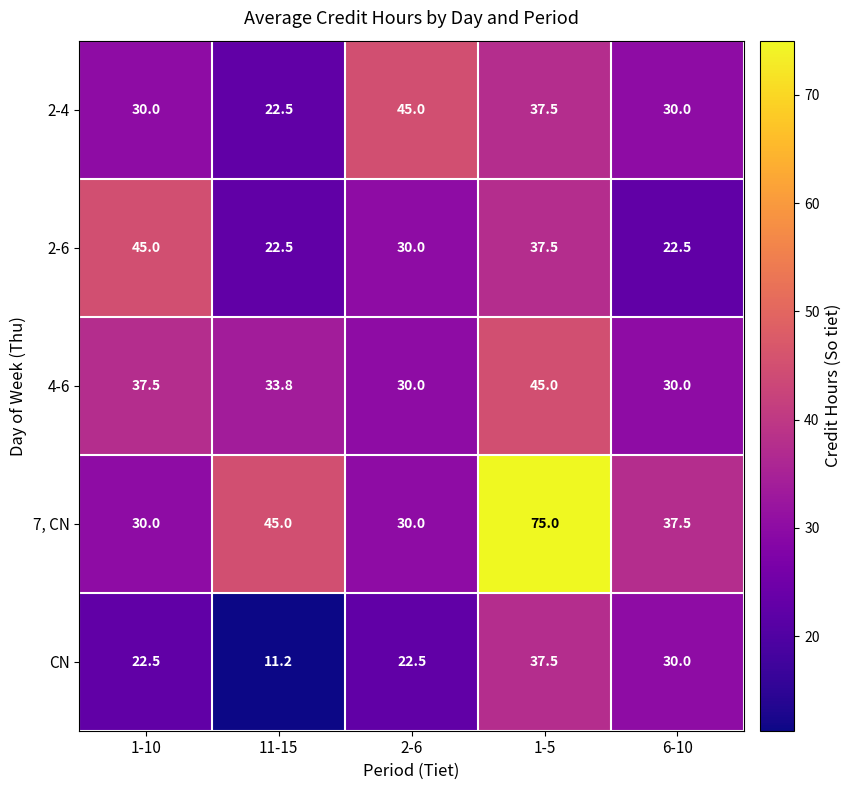

Which series has the widest spread of values?

7, CN